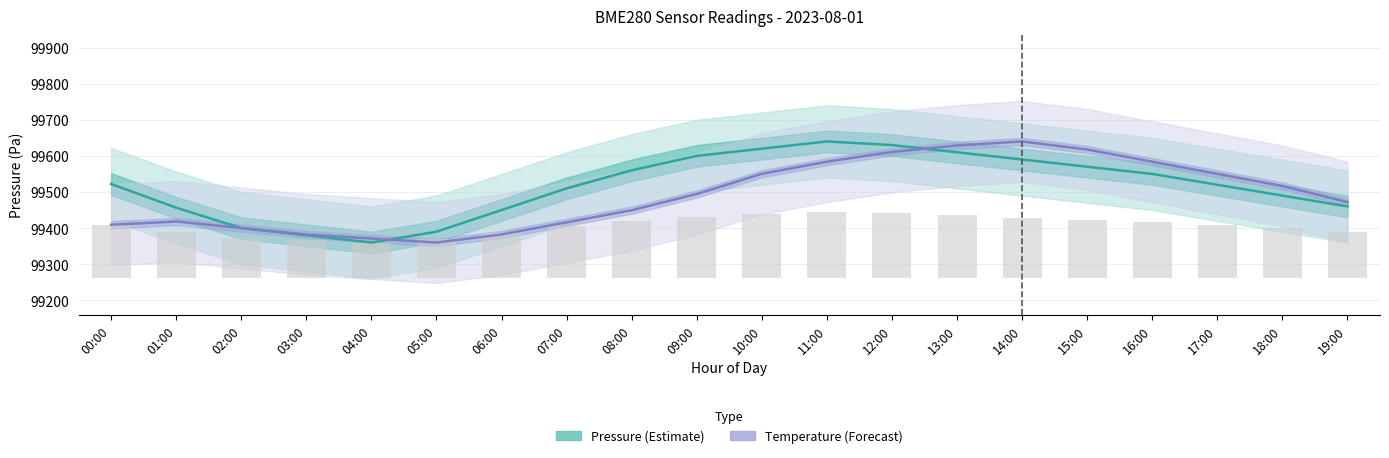

Is the value of Pressure (Estimate) at 02:00 greater than the value of Temperature (Forecast) at 02:00?

No